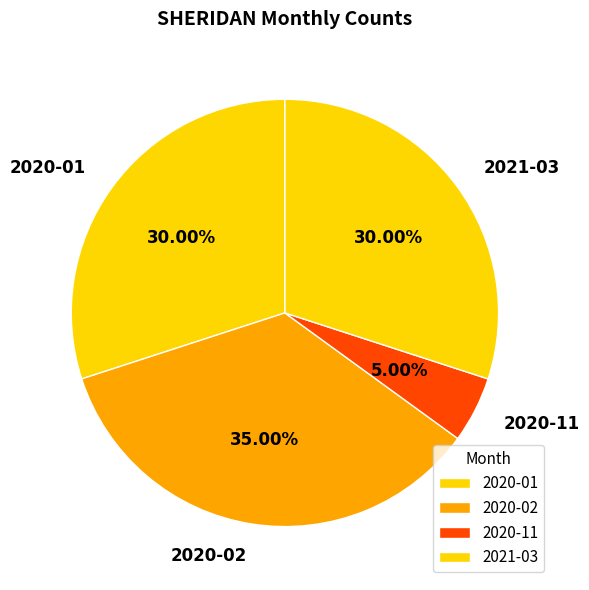

How many slices are in this pie chart?

4